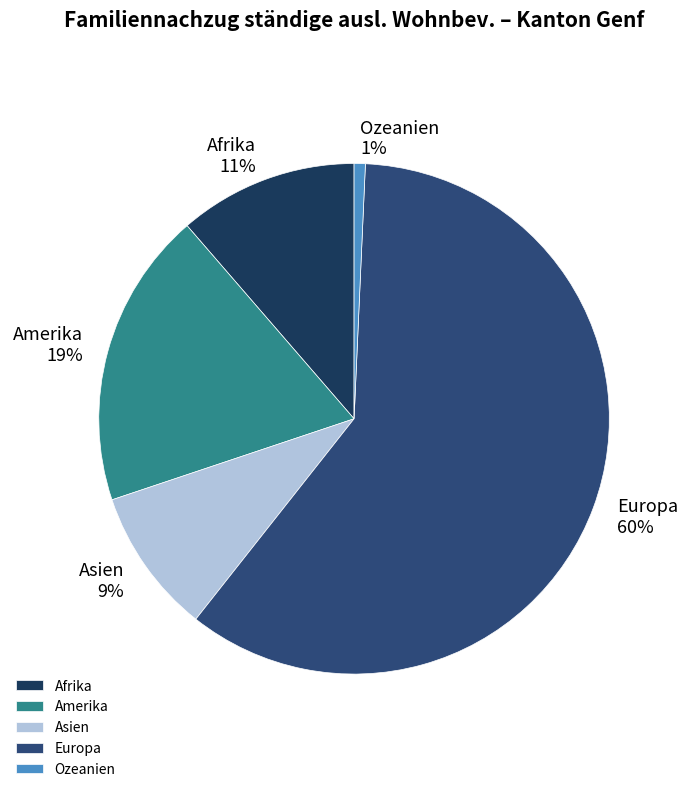

Which slice is the smallest?

Ozeanien